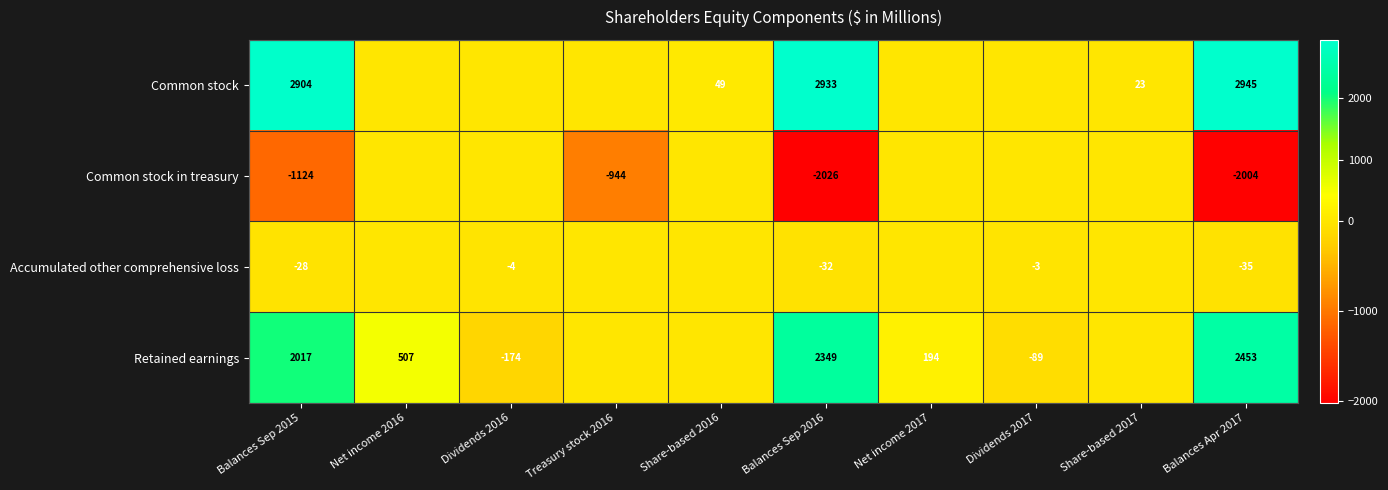

The Common stock in treasury series shows -478 at Treasury stock 2016. True or false?

False